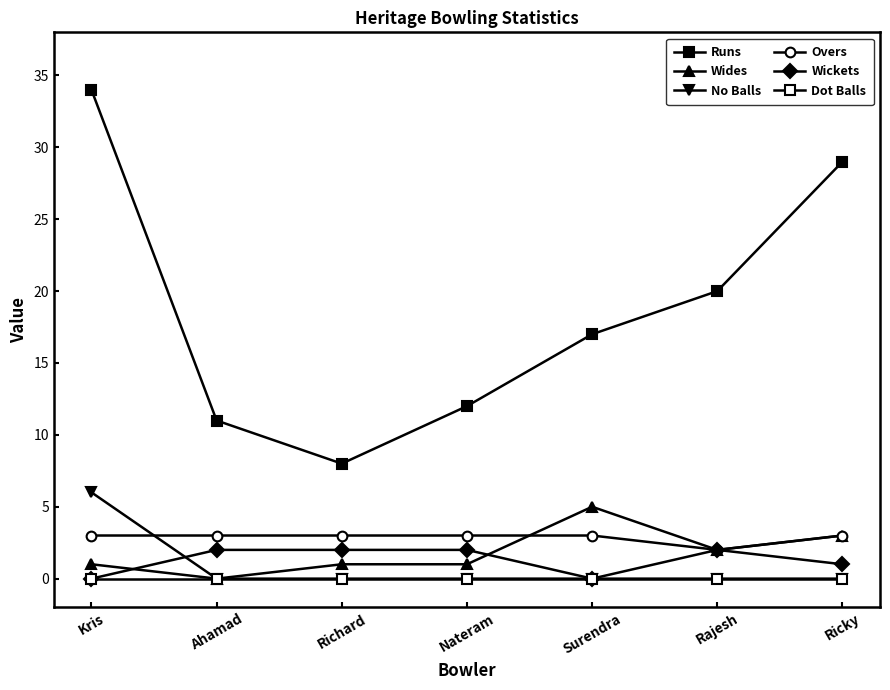

Does the chart have visible grid lines?

No